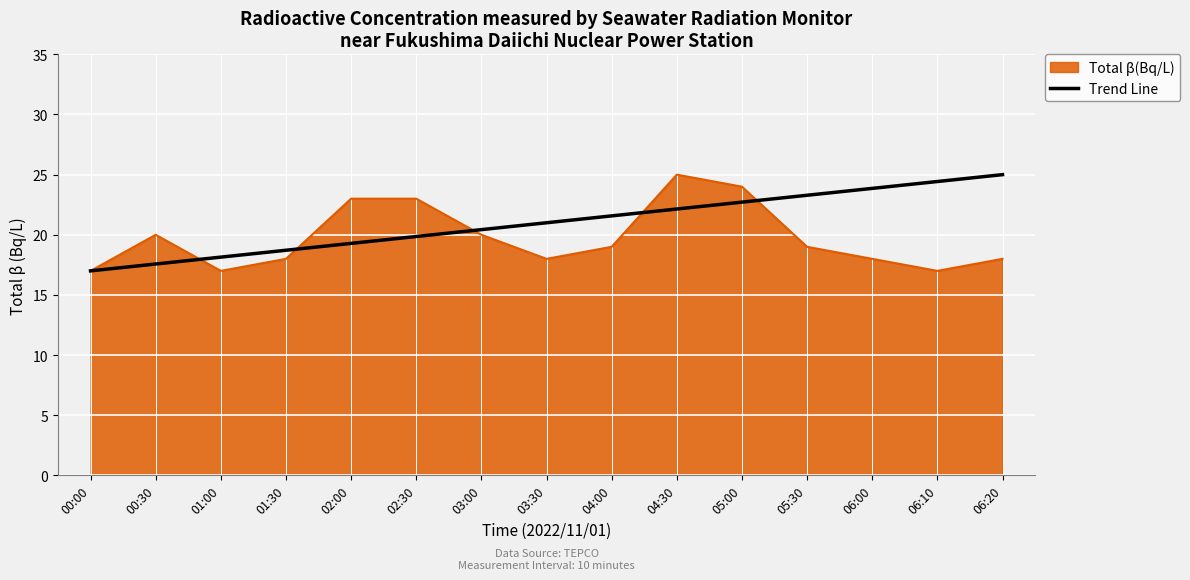

What is the spread (max minus min) of values at 02:00?

3.7